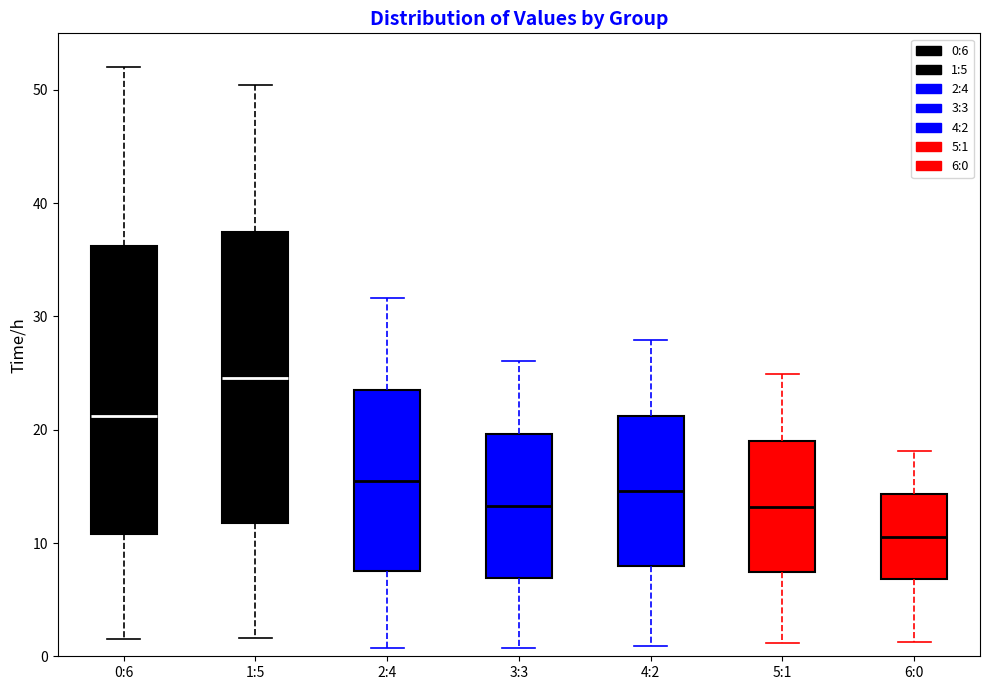

Which box has the highest median line?

1:5